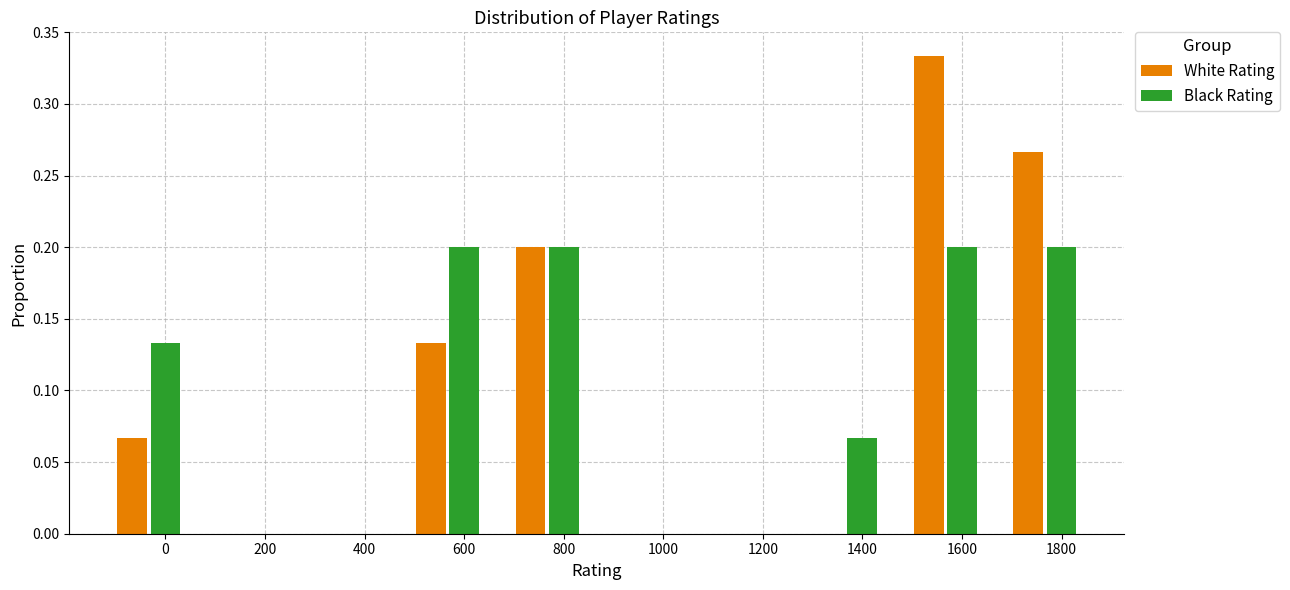

What is the sum of all White Rating values?

1.0